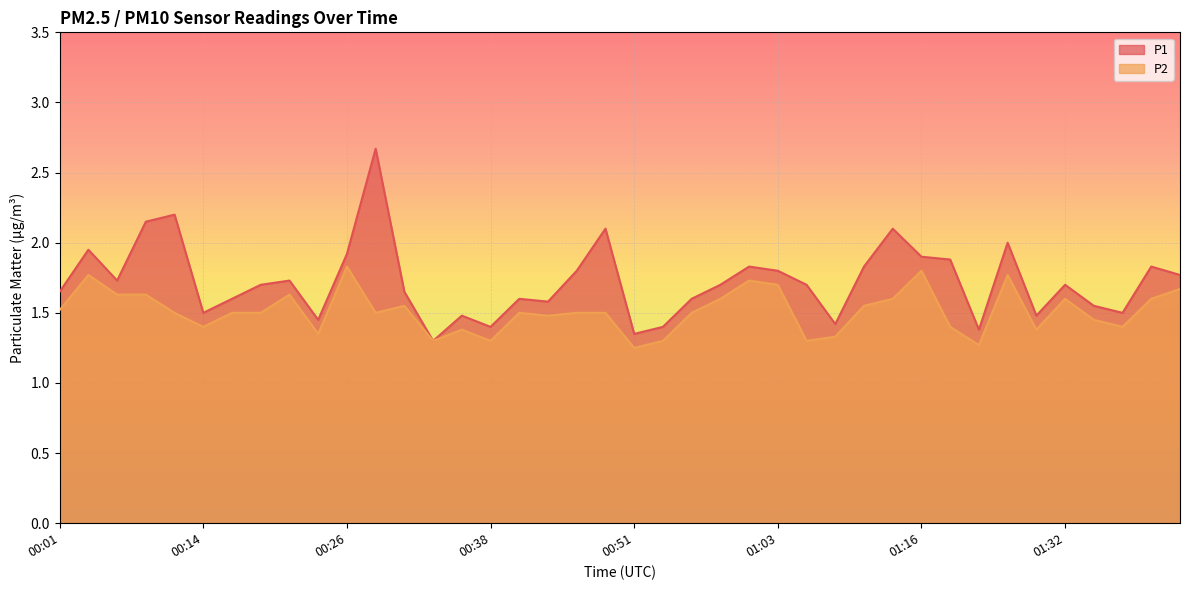

True or false: P1 and P2 intersect in this chart.

False